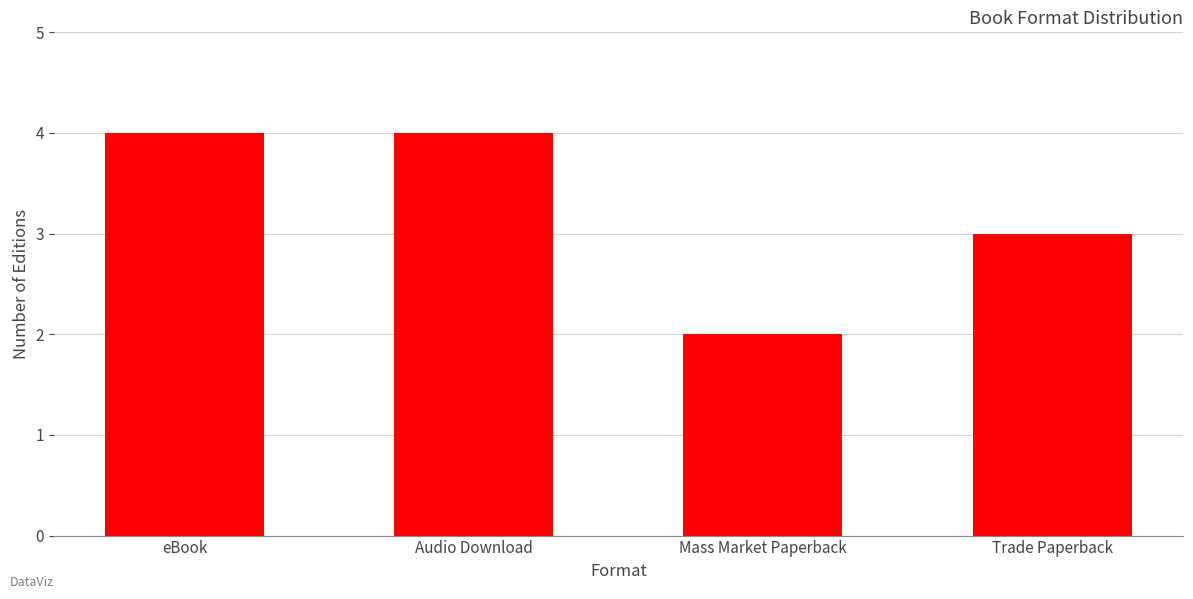

Reading left to right, what are all the values shown in this chart?

eBook=4	Audio Download=4	Mass Market Paperback=2	Trade Paperback=3